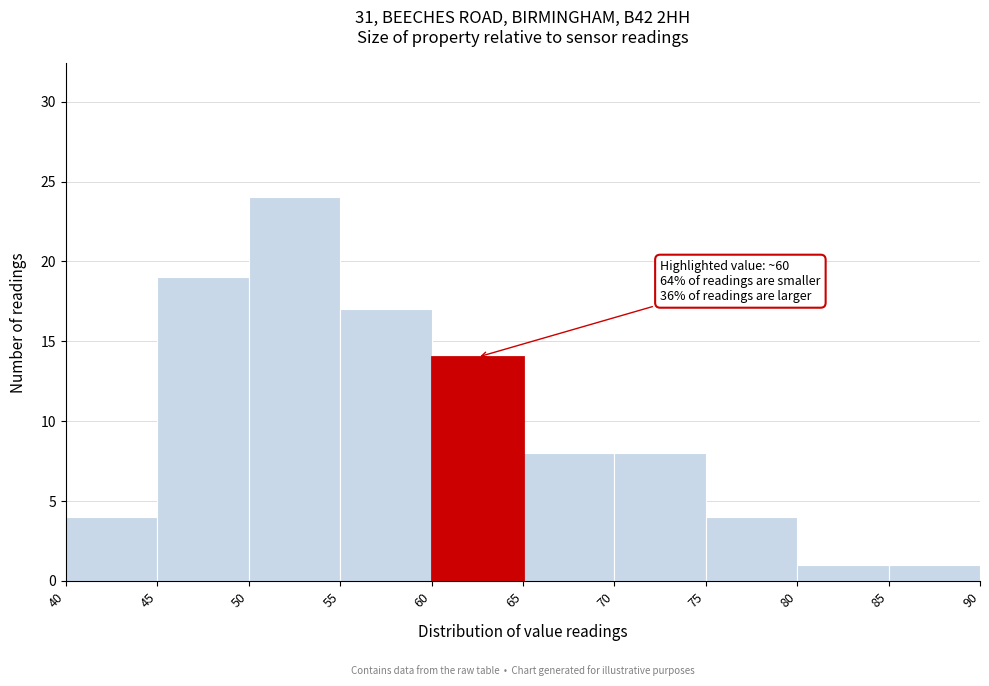

Which range on the x-axis has the tallest bar?

50 to 55